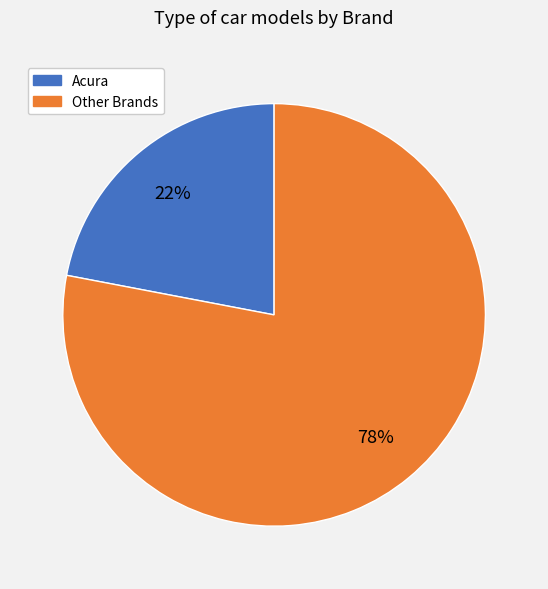

To the nearest percent, what is the average slice percentage?

50%